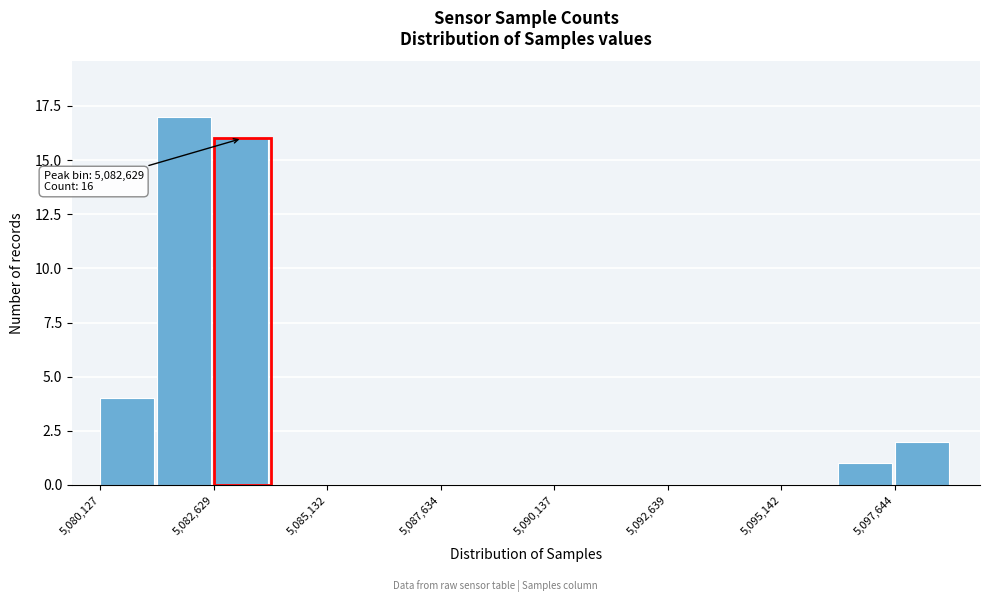

Around what value on the x-axis is the tallest bar? Give the approximate position of its centre, as read against the axis.

5082000